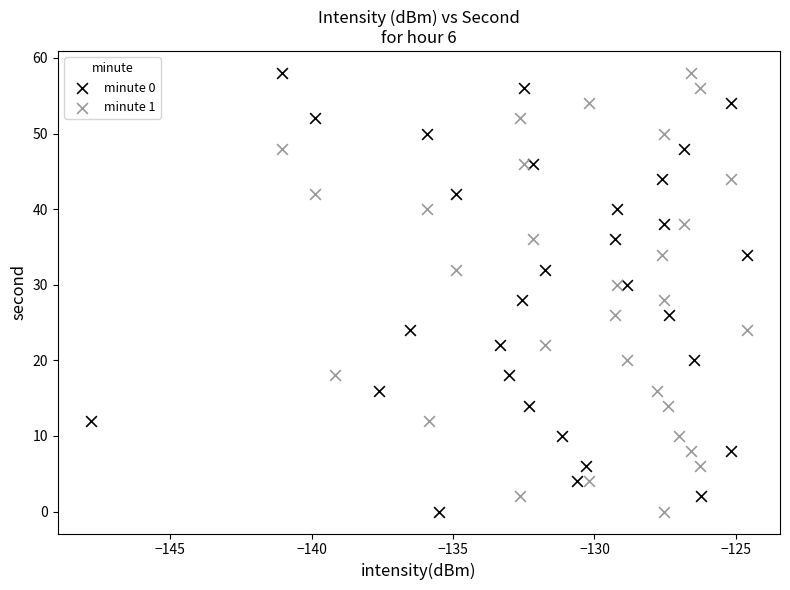

What are all the series names shown in the legend?

minute 0, minute 1